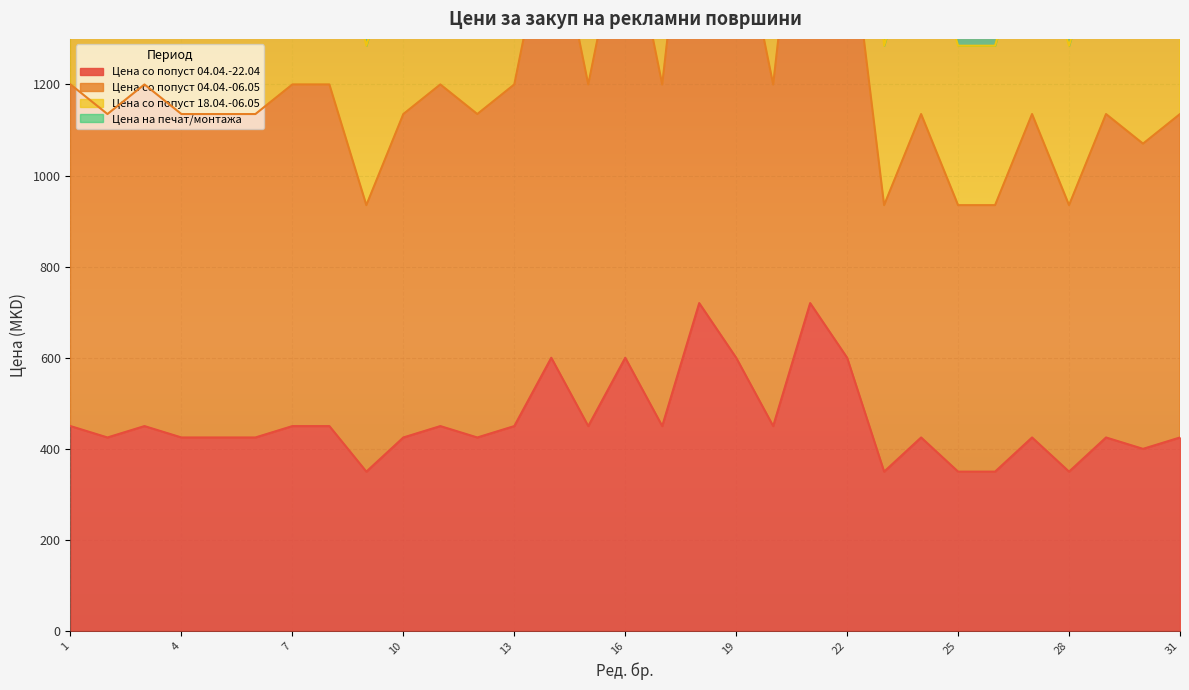

What is the spread (max minus min) of values at 3?

1200